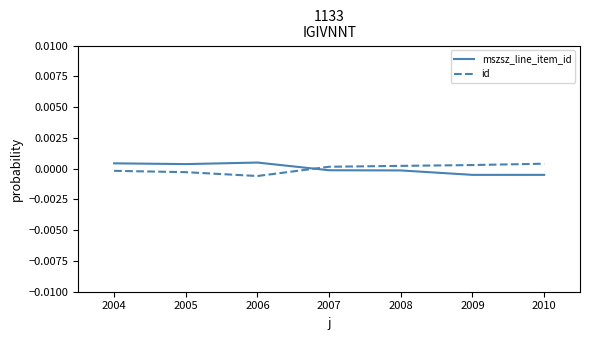

Rank the series at 2005 from lowest to highest value.

id, mszsz_line_item_id